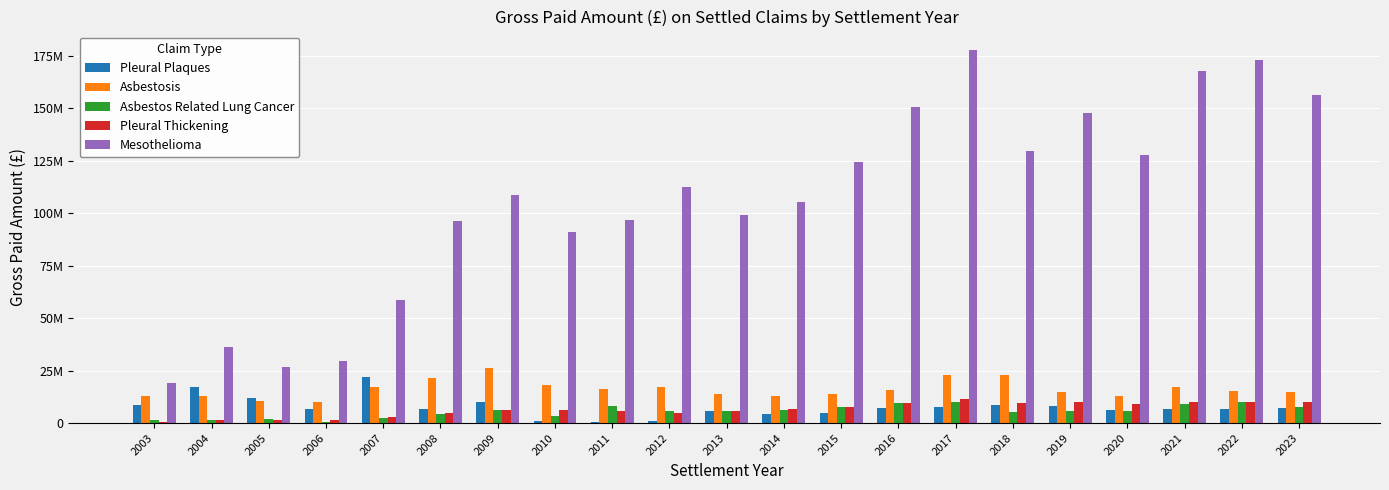

At which category is the sum across all series the highest?

2017